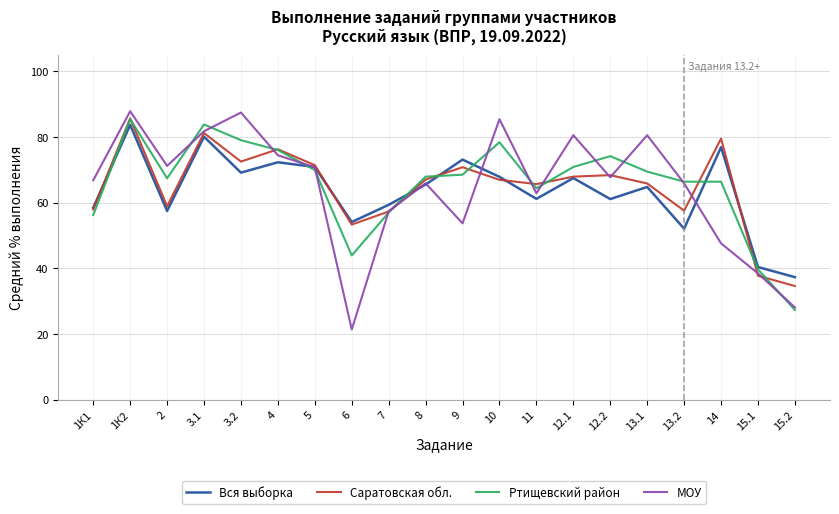

Which series ends up on top after the final intersection of МОУ and Саратовская обл.?

Саратовская обл.